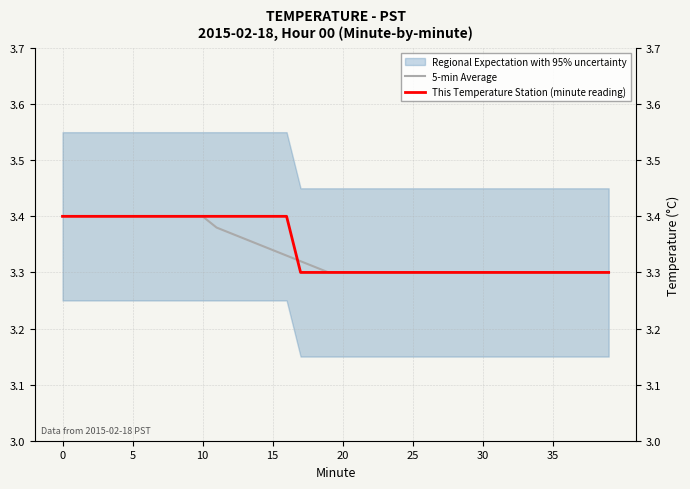

The This Temperature Station (minute reading) series shows 0.9 at 25. True or false?

False